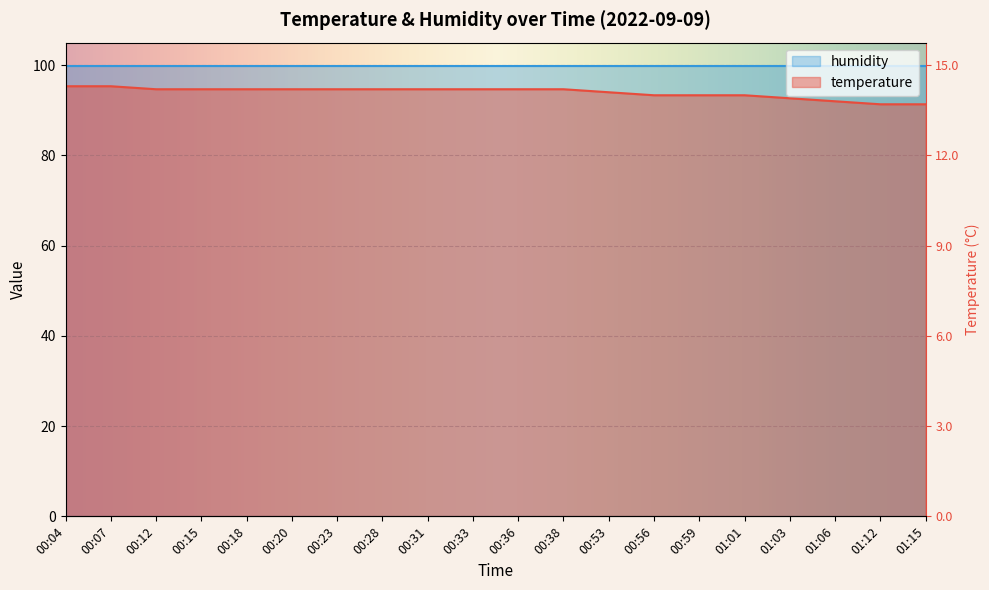

Between 00:23 and 00:53, which is larger?

00:23